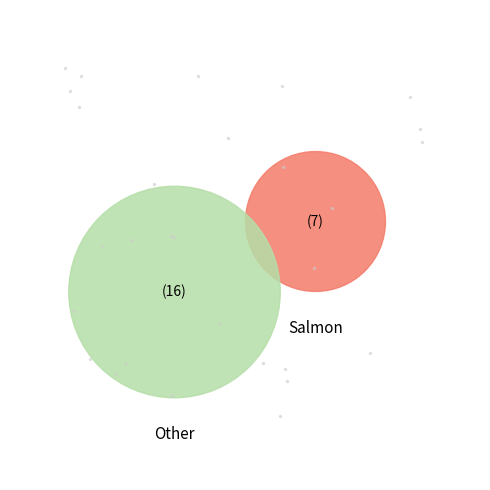

True or false: 4-Fri accounts for 12% of the total.

False